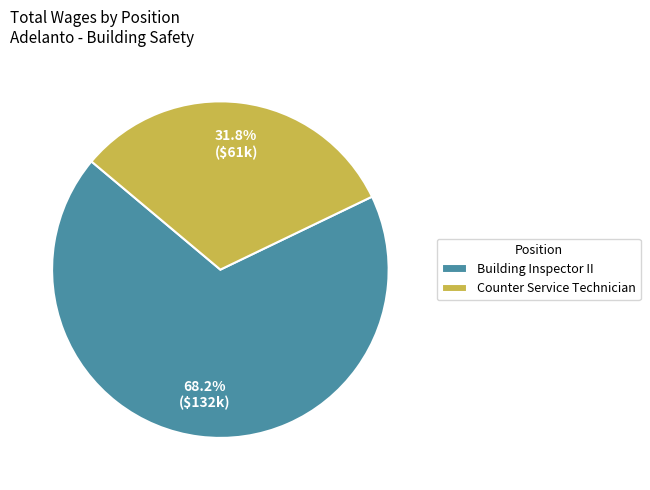

Which has a higher value, Building Inspector II or Counter Service Technician?

Building Inspector II